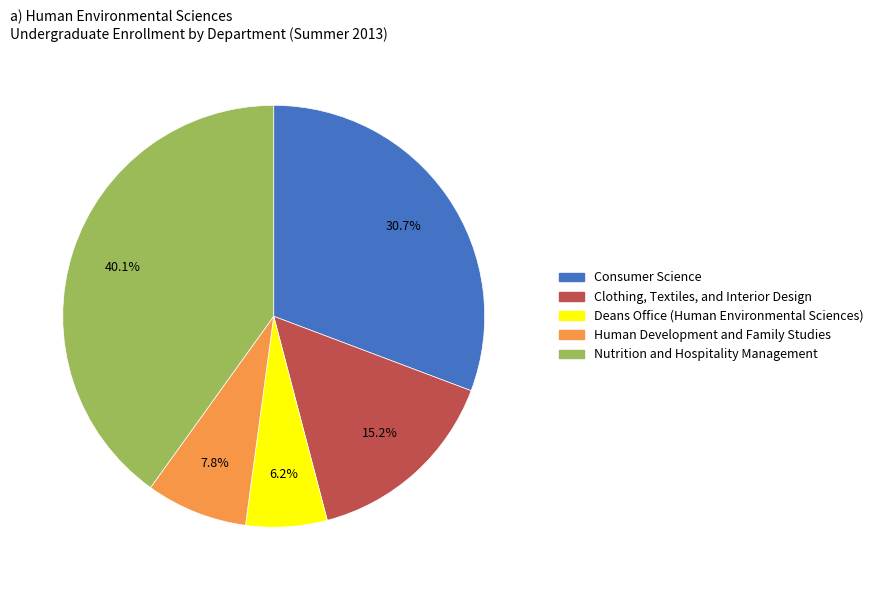

What percentage do Human Development and Family Studies and Deans Office (Human Environmental Sciences) together represent?

14.0%